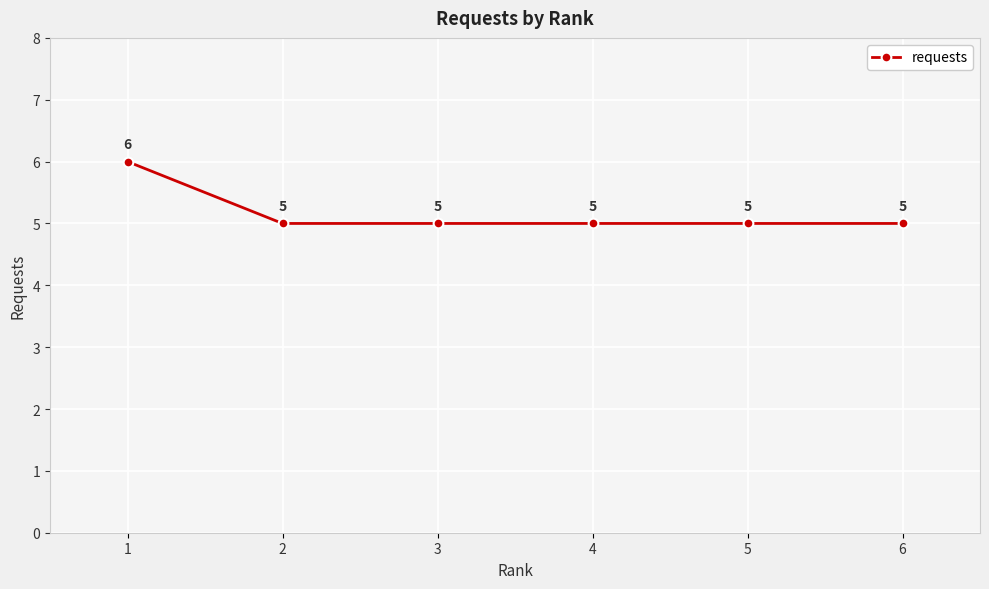

What is the average value?

5